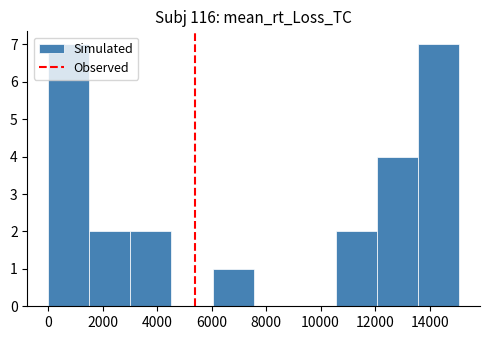

How tall is the bar that spans 13600 to 15000 on the x-axis? Neither the bar edges nor the heights are printed on the chart, so give them approximately, as read against the axes.

7